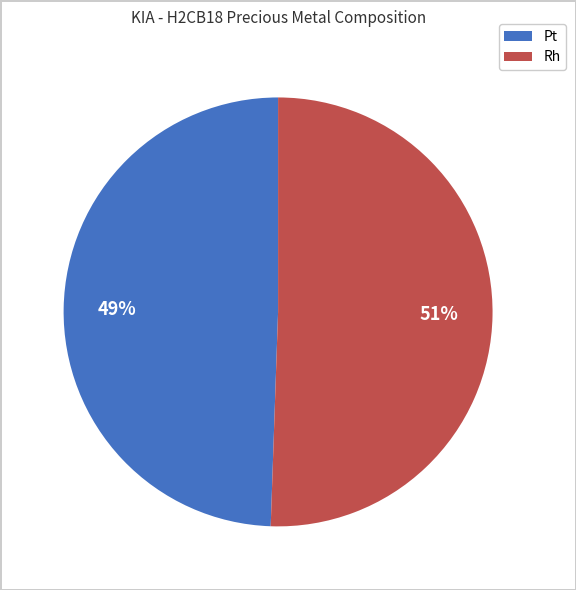

Which slice represents more than half of the pie?

Rh